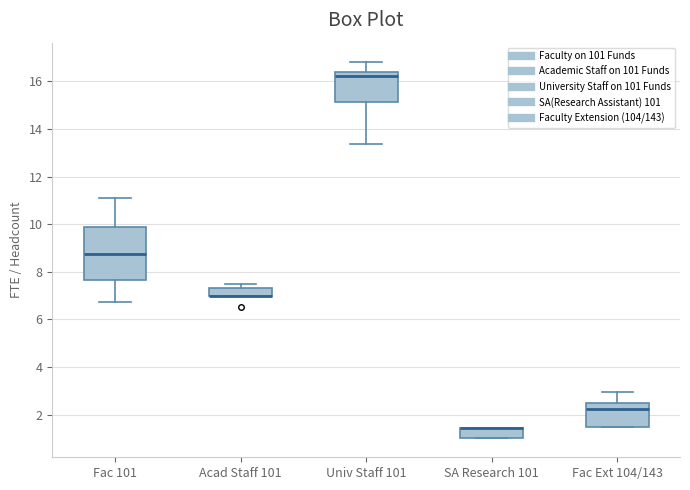

Where does the lower whisker of the box for Univ Staff 101 end on the y-axis? The values are not printed on the chart, so give them approximately, as read against the axis.

13.4